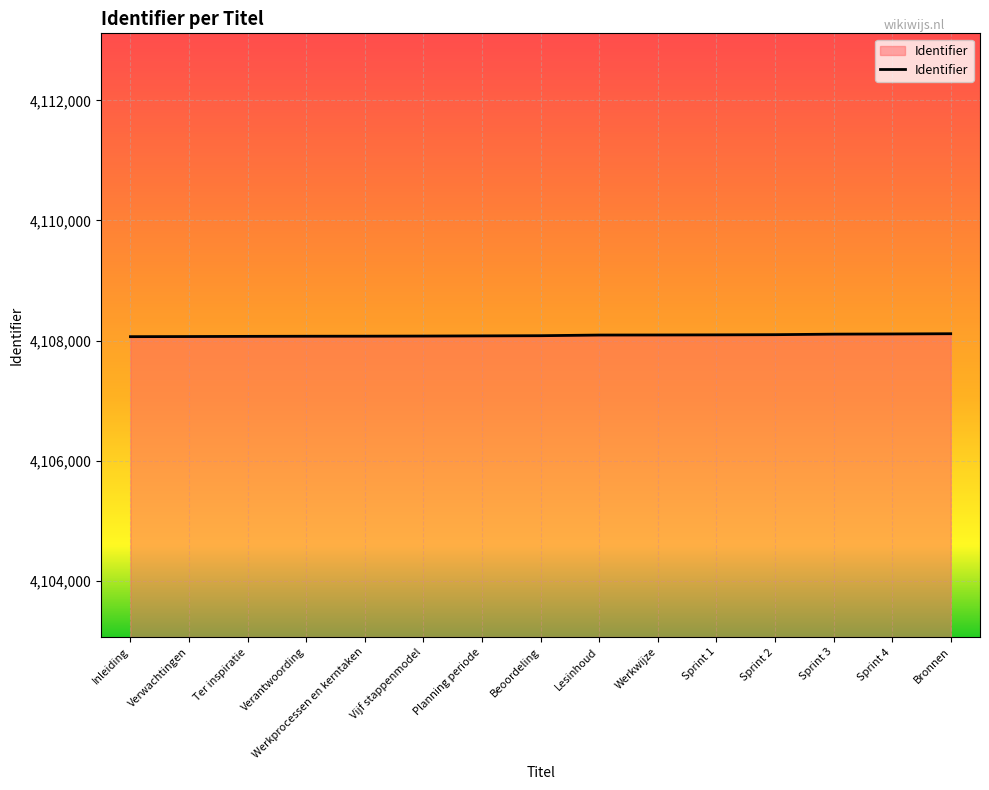

What is the smallest value displayed?

4108066